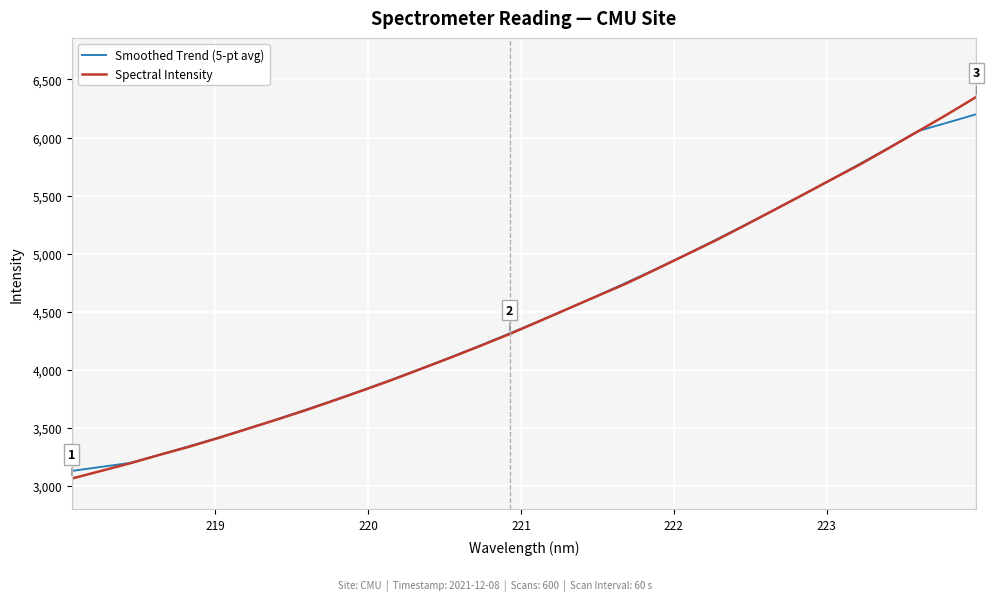

Which series has the largest range (max minus min)?

Spectral Intensity